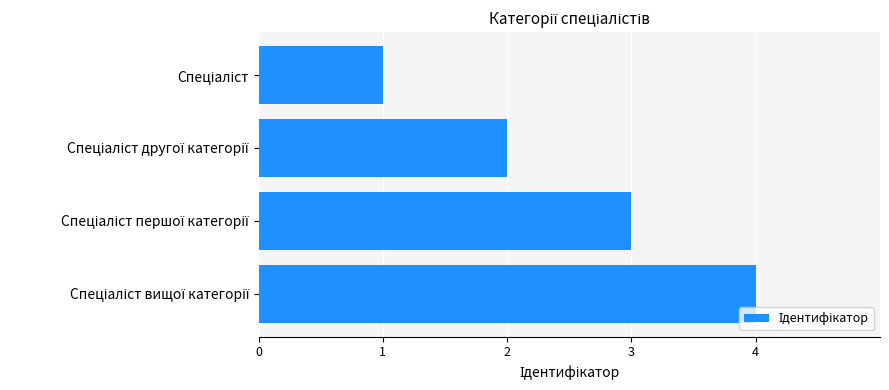

Count the number of categories in the chart.

4